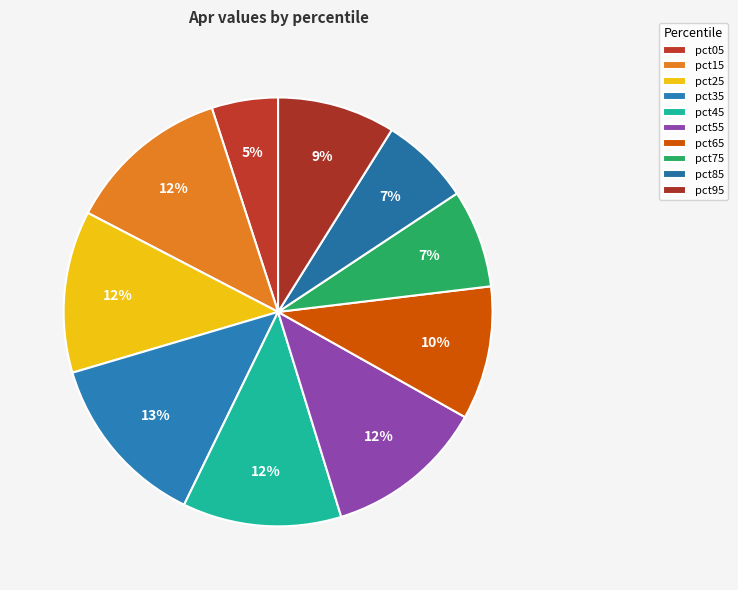

Is it true that pct15 is 22% of the pie?

False